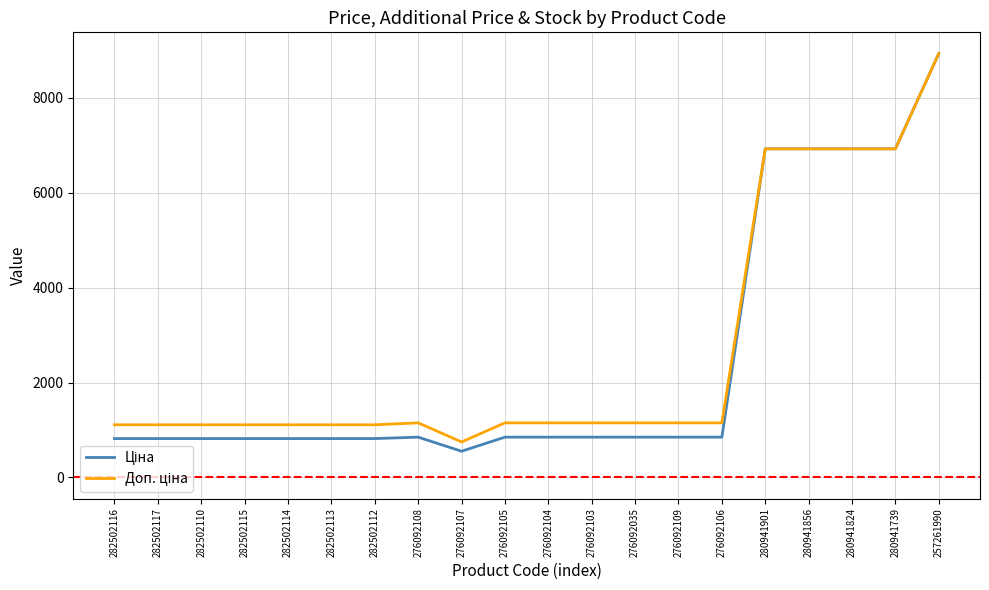

What is the difference between the highest and lowest values at 282502115?

290.7